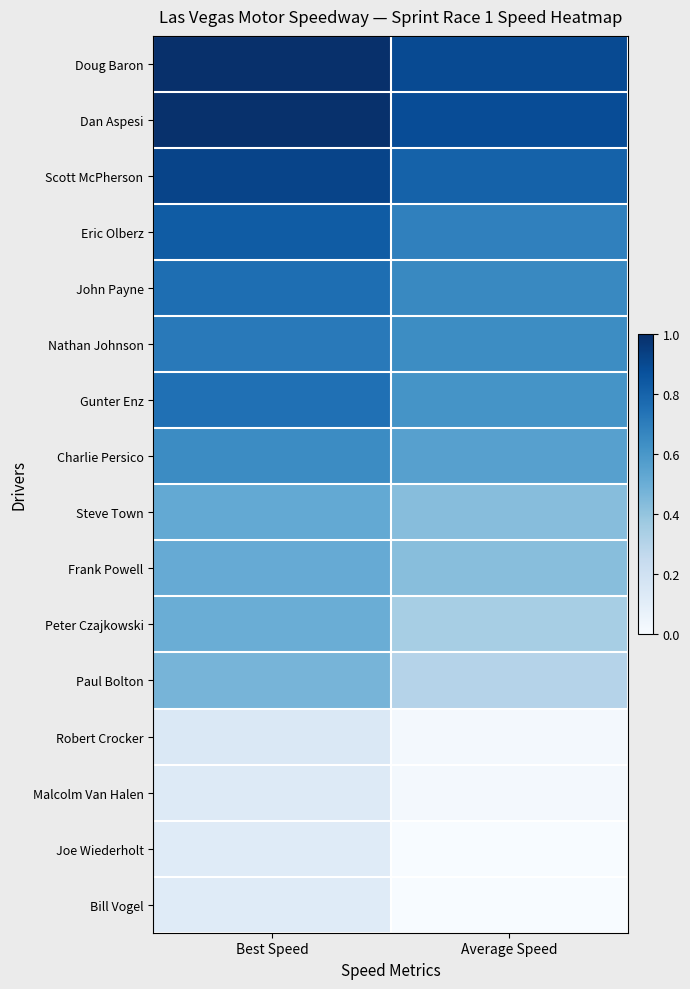

Reading left to right, extract all data points from this chart.

Doug Baron: Best Speed=1.0	Average Speed=0.9
Dan Aspesi: Best Speed=1.0	Average Speed=0.9
Scott McPherson: Best Speed=0.9	Average Speed=0.8
Eric Olberz: Best Speed=0.8	Average Speed=0.7
John Payne: Best Speed=0.8	Average Speed=0.7
Nathan Johnson: Best Speed=0.7	Average Speed=0.6
Gunter Enz: Best Speed=0.8	Average Speed=0.6
Charlie Persico: Best Speed=0.6	Average Speed=0.6
Steve Town: Best Speed=0.5	Average Speed=0.4
Frank Powell: Best Speed=0.5	Average Speed=0.4
Peter Czajkowski: Best Speed=0.5	Average Speed=0.3
Paul Bolton: Best Speed=0.5	Average Speed=0.3
Robert Crocker: Best Speed=0.1	Average Speed=0.0
Malcolm Van Halen: Best Speed=0.1	Average Speed=0.0
Joe Wiederholt: Best Speed=0.1	Average Speed=0.0
Bill Vogel: Best Speed=0.1	Average Speed=0.0